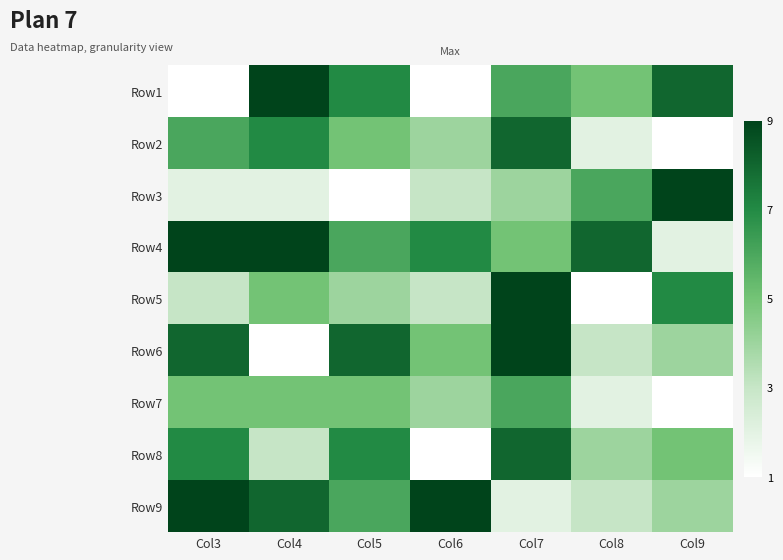

Reading left to right, list all the values displayed in this chart.

Row1: Col3=1	Col4=9	Col5=7	Col6=1	Col7=6	Col8=5	Col9=8
Row2: Col3=6	Col4=7	Col5=5	Col6=4	Col7=8	Col8=2	Col9=1
Row3: Col3=2	Col4=2	Col5=1	Col6=3	Col7=4	Col8=6	Col9=9
Row4: Col3=9	Col4=9	Col5=6	Col6=7	Col7=5	Col8=8	Col9=2
Row5: Col3=3	Col4=5	Col5=4	Col6=3	Col7=9	Col8=1	Col9=7
Row6: Col3=8	Col4=1	Col5=8	Col6=5	Col7=9	Col8=3	Col9=4
Row7: Col3=5	Col4=5	Col5=5	Col6=4	Col7=6	Col8=2	Col9=1
Row8: Col3=7	Col4=3	Col5=7	Col6=1	Col7=8	Col8=4	Col9=5
Row9: Col3=9	Col4=8	Col5=6	Col6=9	Col7=2	Col8=3	Col9=4